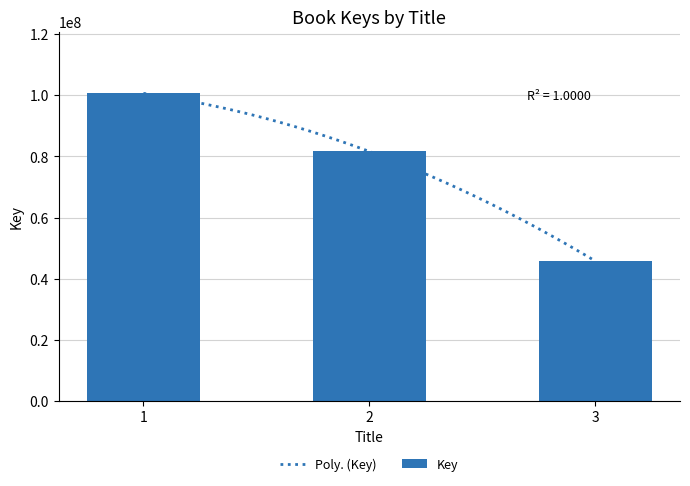

What is the sum of all values?

228128171